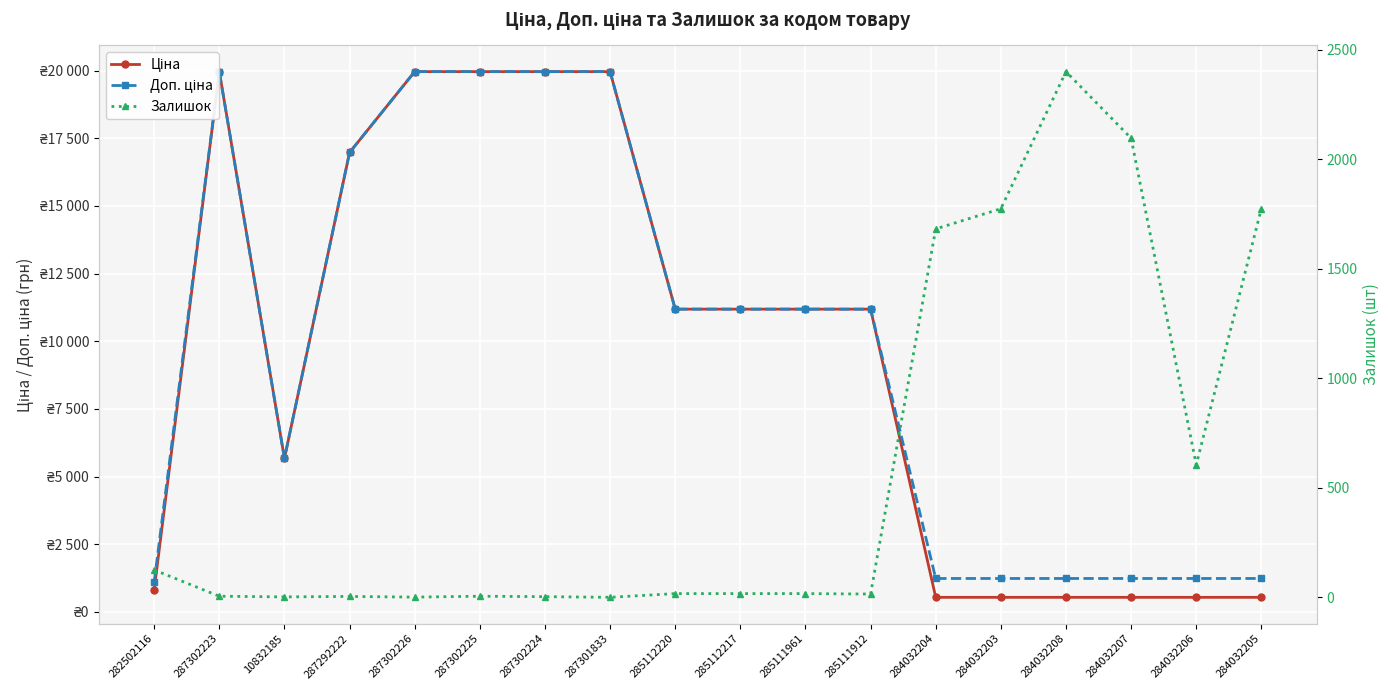

Reading right to left, transcribe all the data shown in this chart.

Ціна: 284032205=539.0	284032206=539.0	284032207=539.0	284032208=539.0	284032203=539.0	284032204=539.0	285111912=11188.2	285111961=11188.2	285112217=11188.2	285112220=11188.2	287301833=19964.2	287302224=19964.2	287302225=19964.2	287302226=19964.2	287292222=16976.3	10832185=5673.8	287302223=19964.2	282502116=818.5
Доп. ціна: 284032205=1235.4	284032206=1235.4	284032207=1235.4	284032208=1235.4	284032203=1235.4	284032204=1235.4	285111912=11188.2	285111961=11188.2	285112217=11188.2	285112220=11188.2	287301833=19964.2	287302224=19964.2	287302225=19964.2	287302226=19964.2	287292222=16976.3	10832185=5673.8	287302223=19964.2	282502116=1109.2
Залишок: 284032205=1775.0	284032206=605.0	284032207=2096.0	284032208=2400.0	284032203=1774.0	284032204=1682.0	285111912=15.0	285111961=17.0	285112217=17.0	285112220=17.0	287301833=0.0	287302224=3.0	287302225=5.0	287302226=1.0	287292222=4.0	10832185=2.0	287302223=5.0	282502116=125.0